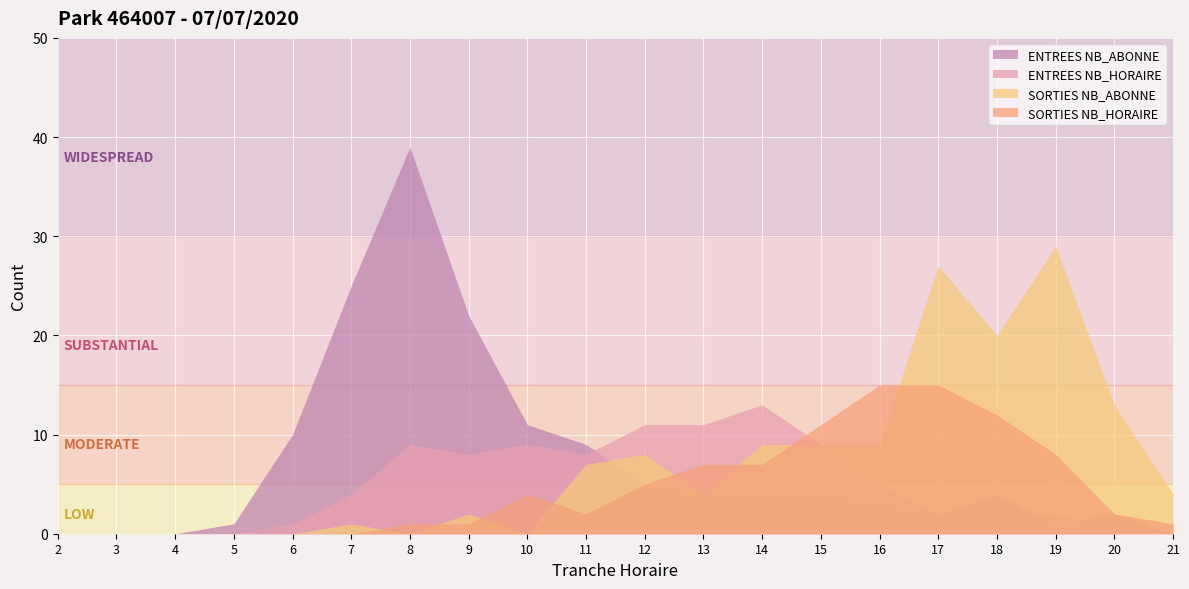

What is the value of the ENTREES NB_HORAIRE point at the 8th from the left?

8